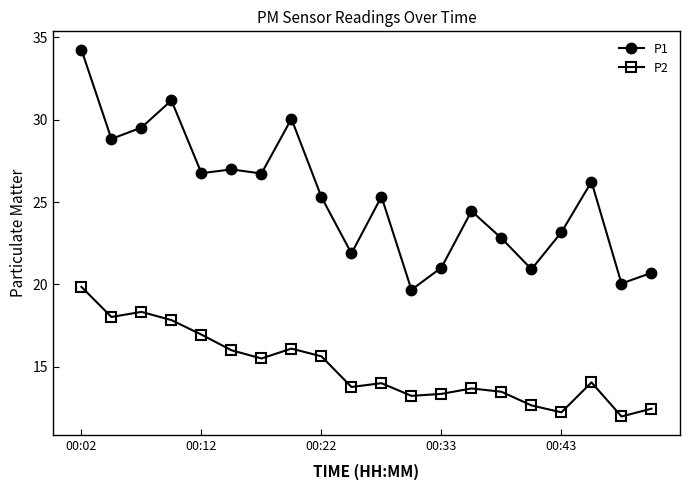

True or false: P2 and P1 cross at least once.

False